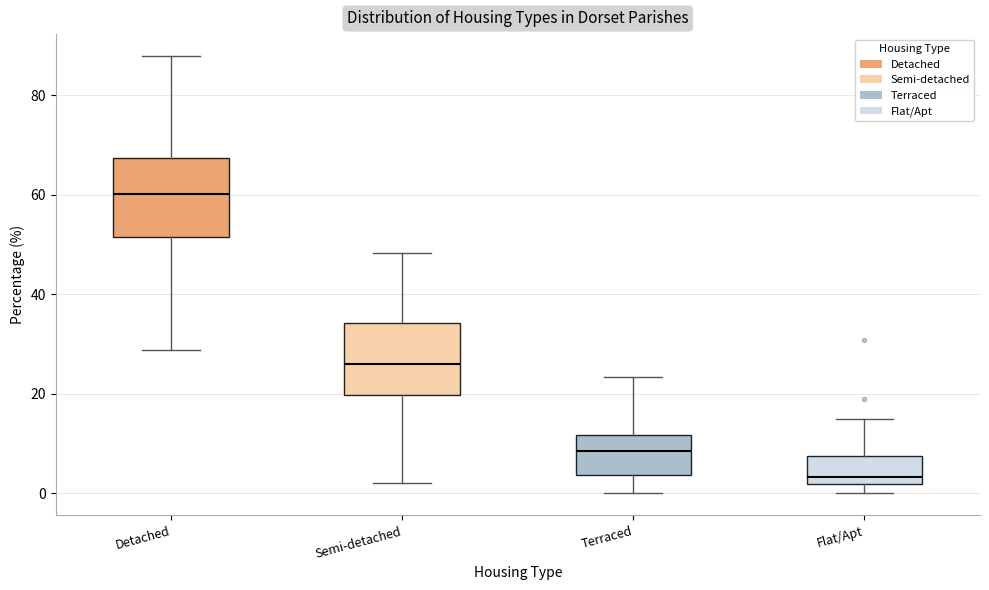

Reading left to right, transcribe this box plot: for each box, give where its median line is, the range the box spans, and where its two whiskers end, as read against the y-axis. The values are not printed on the chart, so give them approximately, as read against the axis.

Detached: median 60, box 52 to 68, whiskers 28 to 88
Semi-detached: median 26, box 20 to 34, whiskers 2 to 48
Terraced: median 8, box 4 to 12, whiskers 0 to 24
Flat/Apt: median 4, box 2 to 8, whiskers 0 to 14